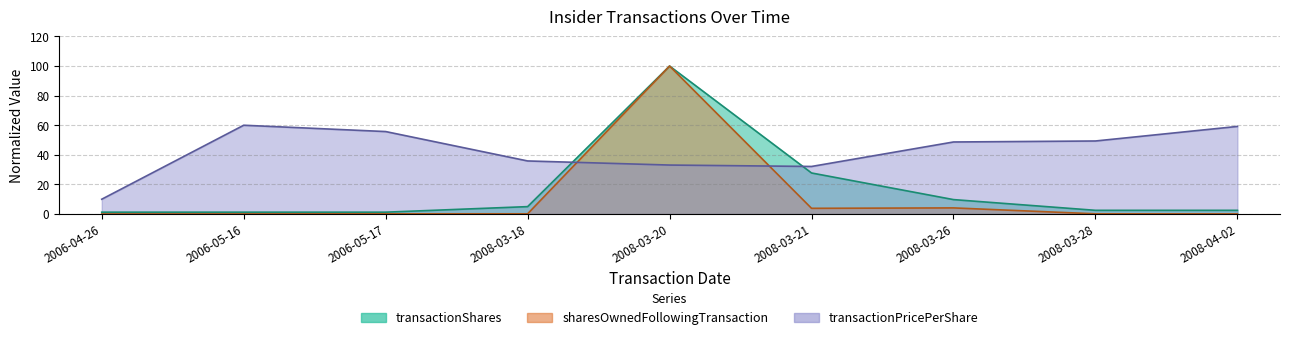

Where do transactionShares and transactionPricePerShare first cross each other?

2008-03-18 and 2008-03-20